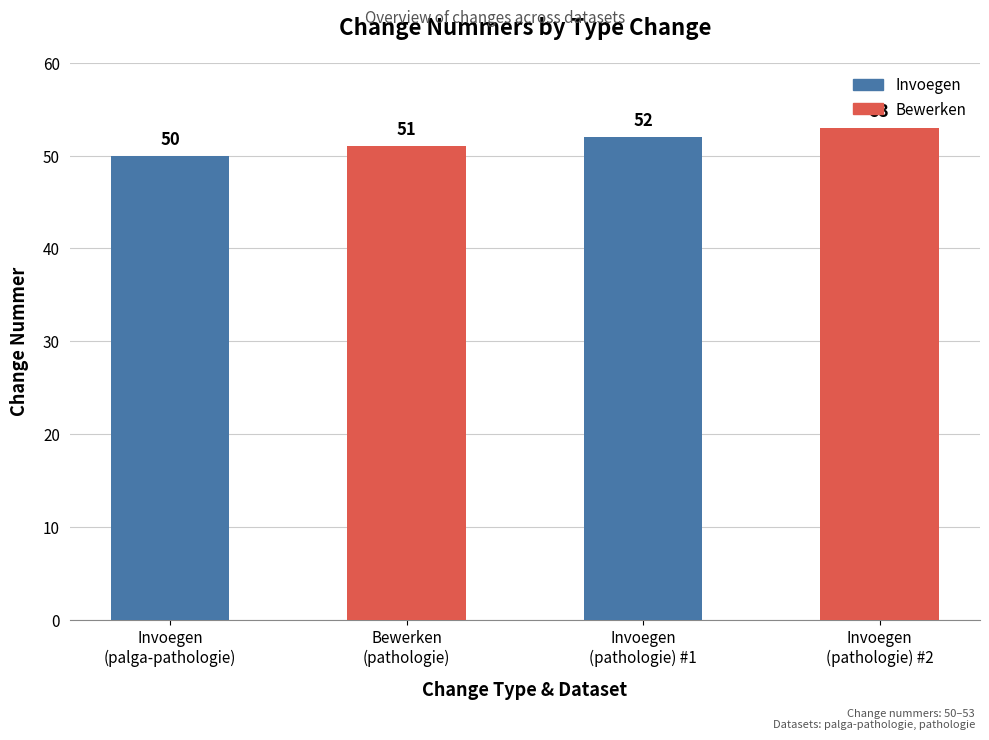

Reading right to left, list all the values displayed in this chart.

53	52	51	50